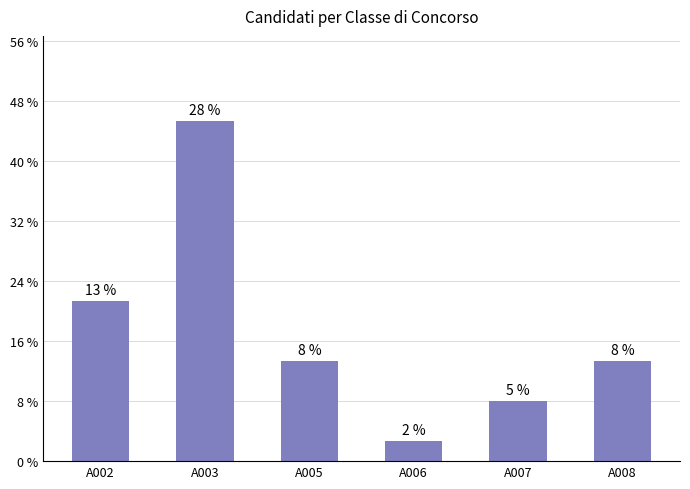

True or false: the data shows 2 at A007.

False